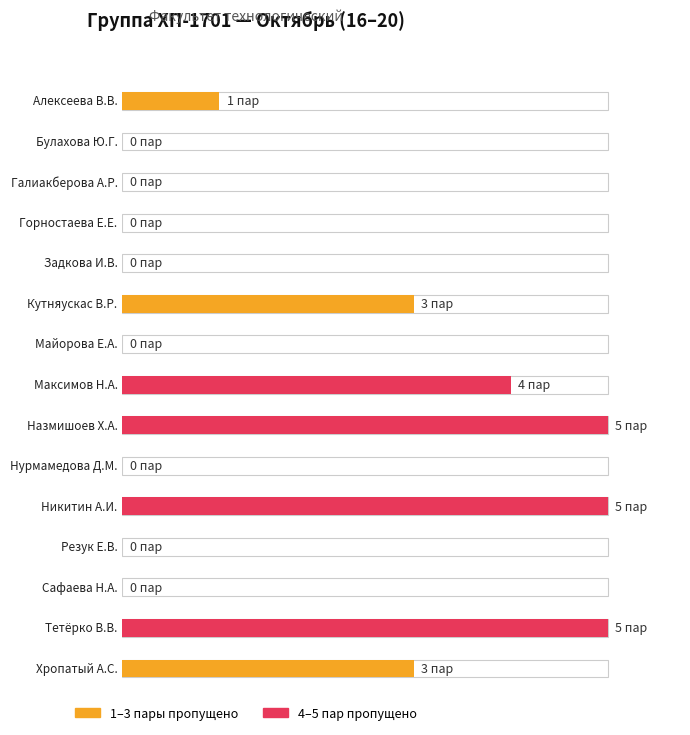

Rank the categories by value from lowest to highest.

Булахова Ю.Г., Галиакберова А.Р., Горностаева Е.Е., Задкова И.В., Майорова Е.А., Нурмамедова Д.М., Резук Е.В., Сафаева Н.А., Алексеева В.В., Кутняускас В.Р., Хропатый А.С., Максимов Н.А., Назмишоев Х.А., Никитин А.И., Тетёрко В.В.